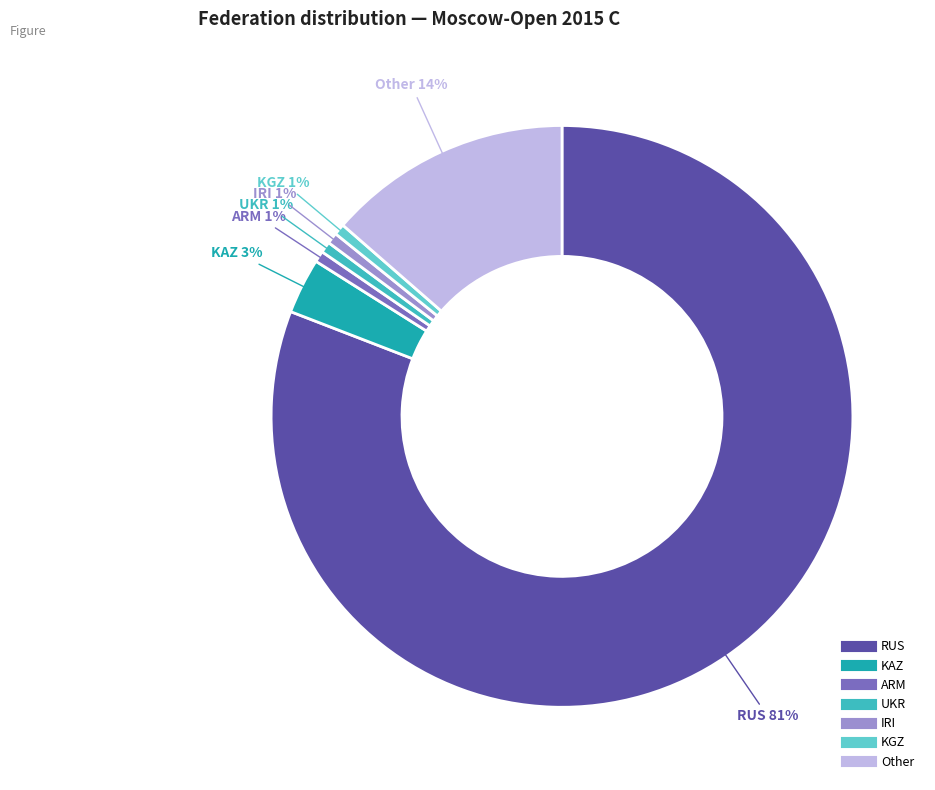

Is RUS the majority of the pie?

Yes